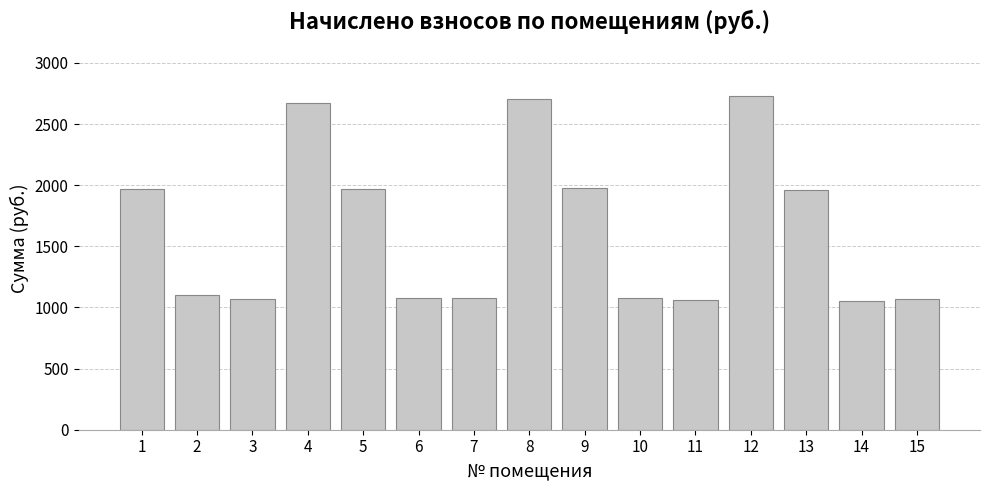

What is the change in value from 6 to 8?

+1625.0